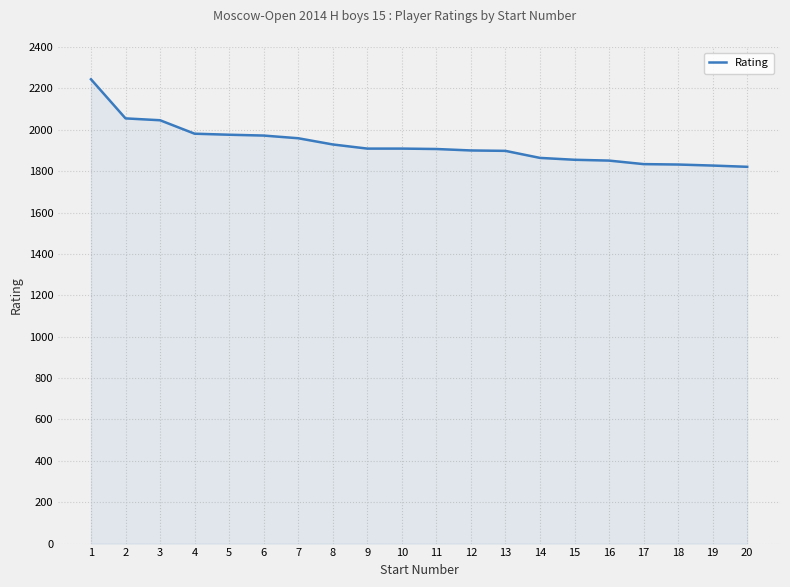

The value at 1 is 2244. True or false?

True